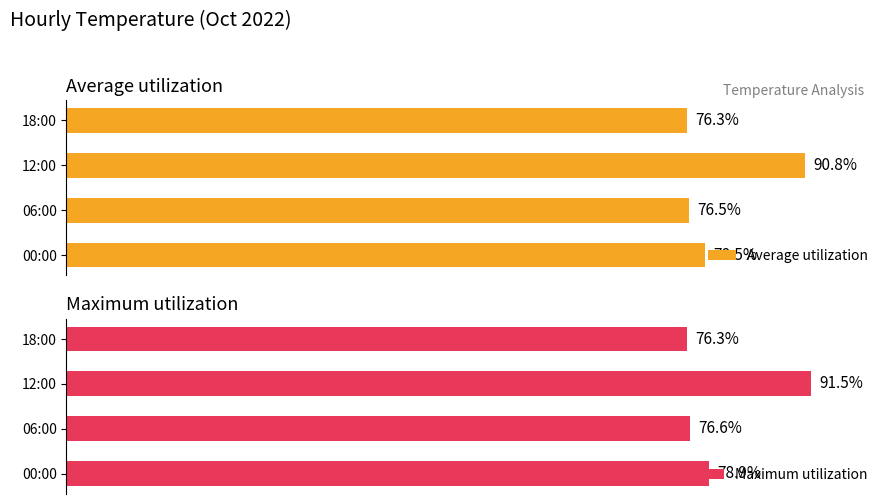

Which series has the widest spread of values?

Maximum utilization